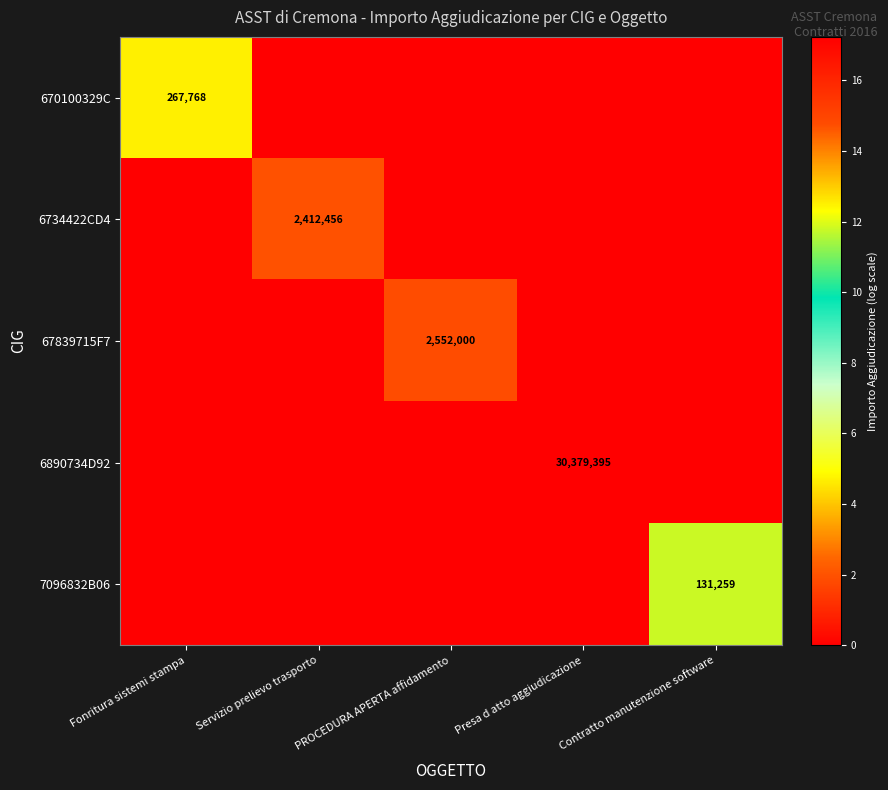

How many data points does each series have?

5